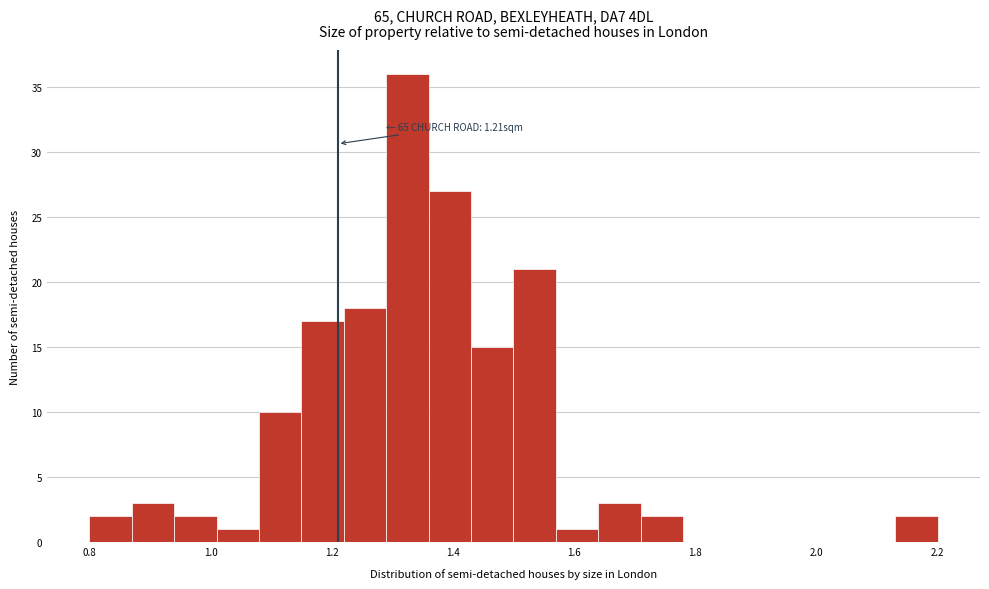

Around what value on the x-axis is the tallest bar? Give the approximate position of its centre, as read against the axis.

1.32